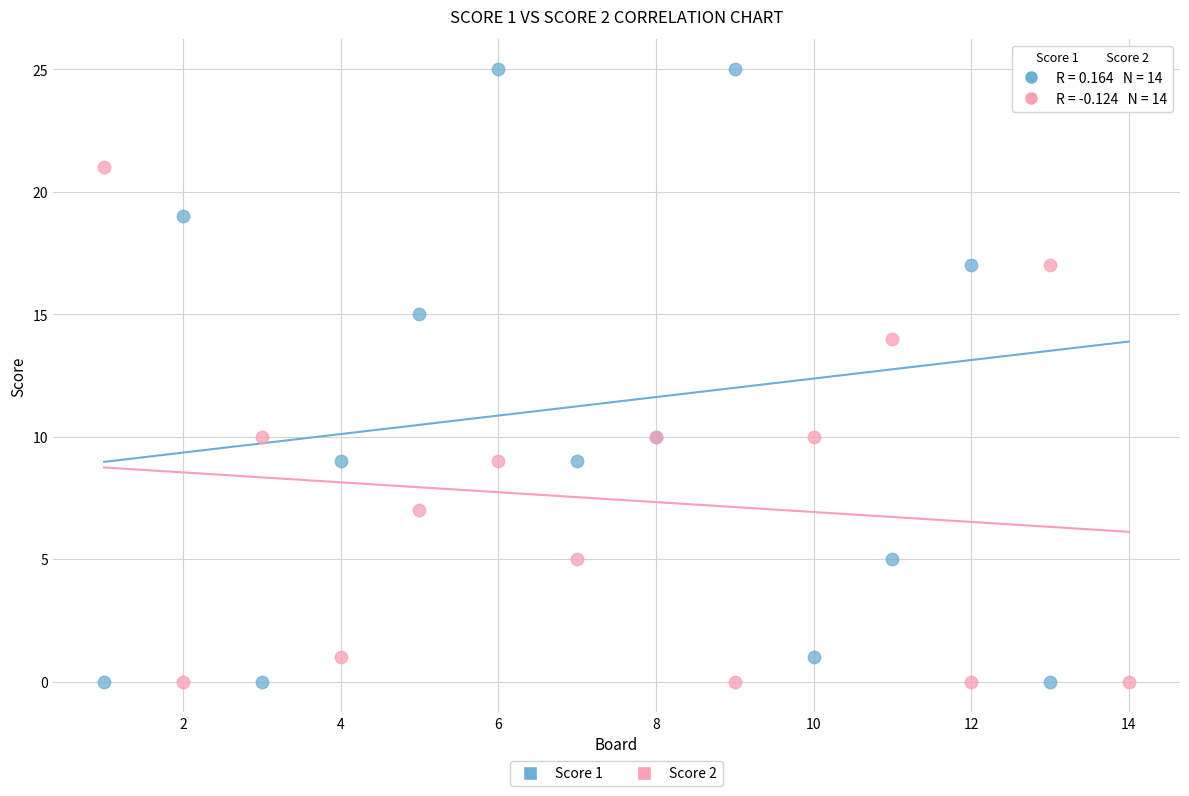

Which series has the widest spread of Y values?

Score 1